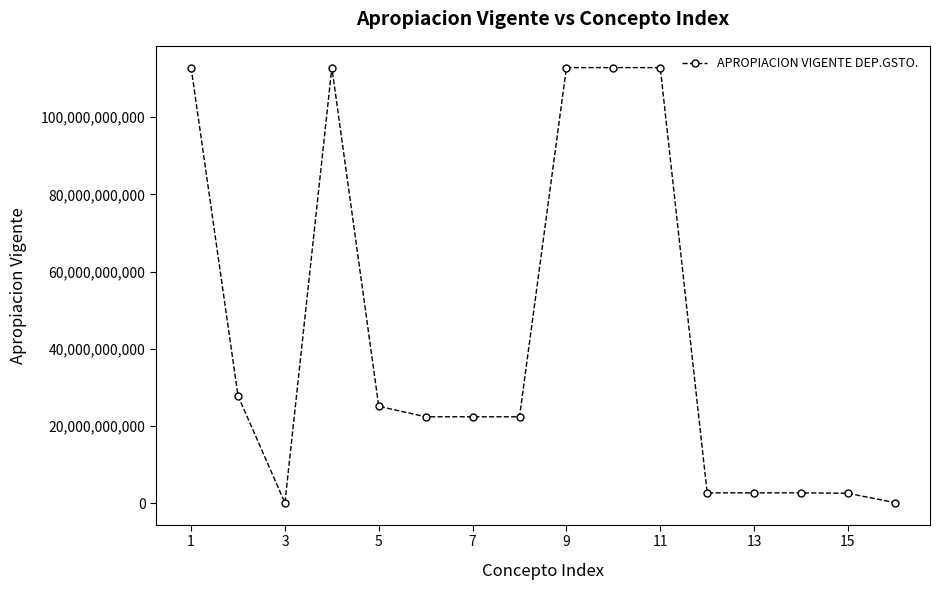

What is the average value?

43465773656